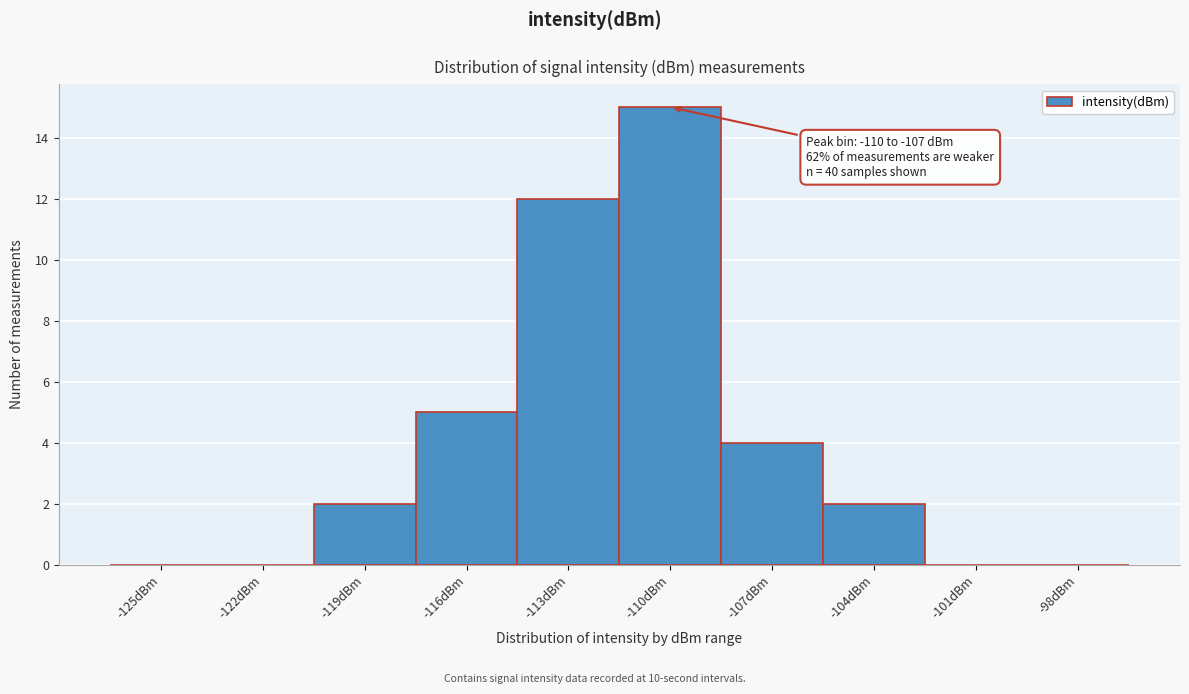

Reading right to left, extract all data points from this chart.

-98dBm=0	-101dBm=0	-104dBm=2	-107dBm=4	-110dBm=15	-113dBm=12	-116dBm=5	-119dBm=2	-122dBm=0	-125dBm=0